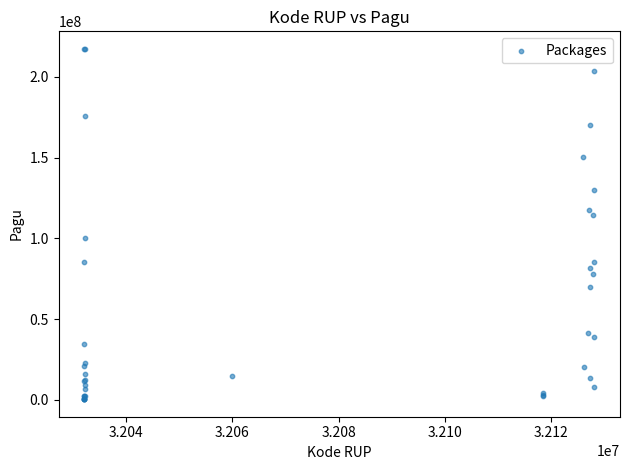

What Y value in the scatter plot is closest to 108830000?

114296000